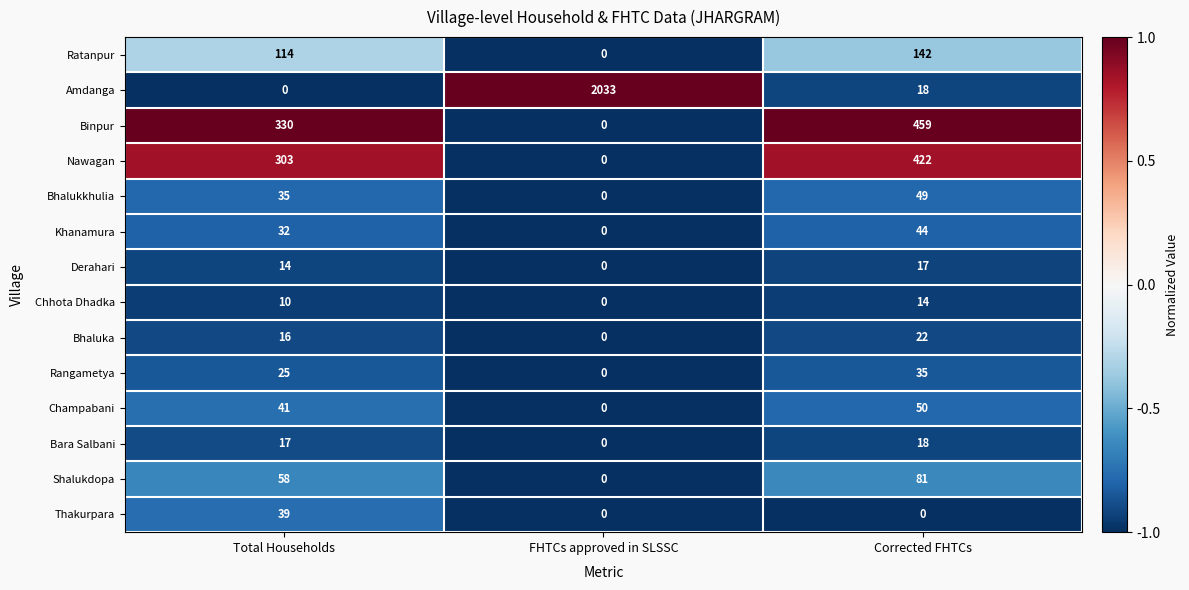

At which category is the sum across all series the highest?

FHTCs approved in SLSSC